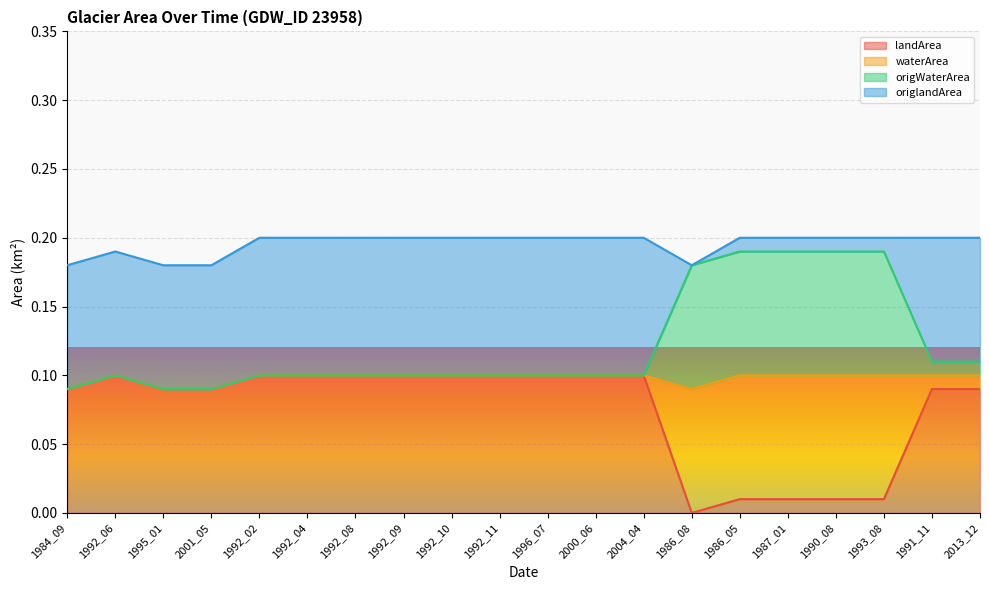

True or false: landArea and waterArea cross at least once.

False